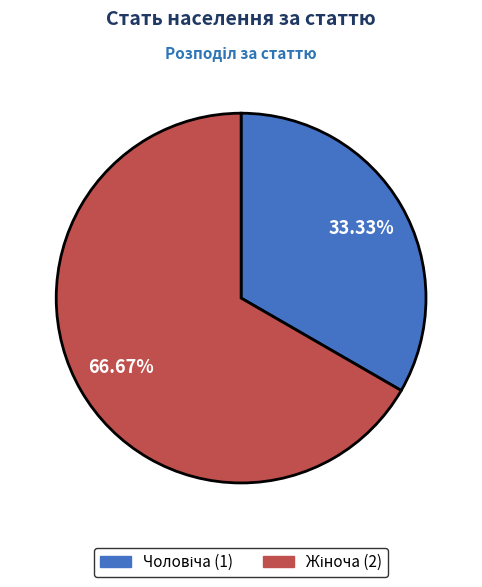

Does any single category account for the majority?

Yes